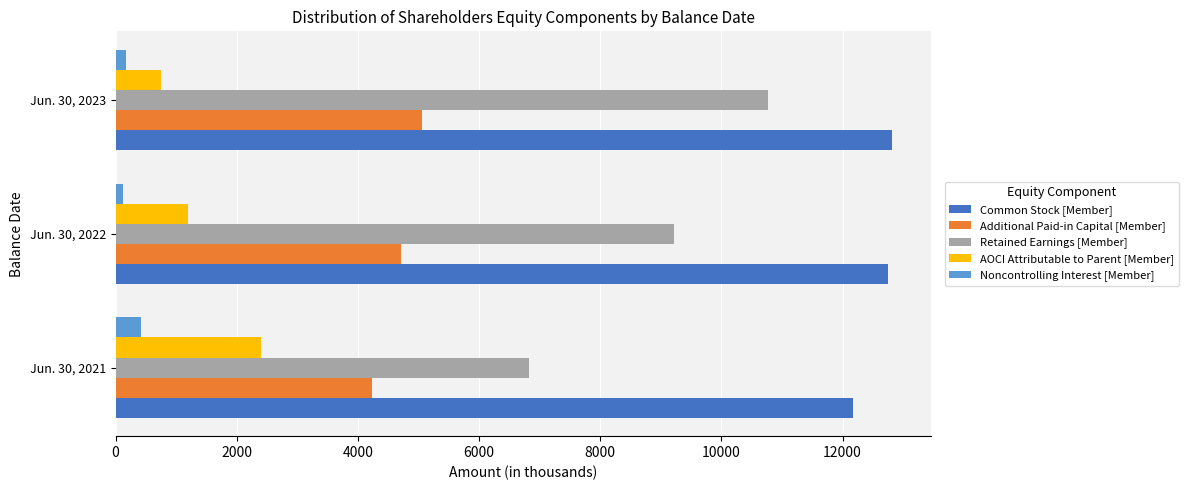

What is the sum of all Retained Earnings [Member] values?

26806